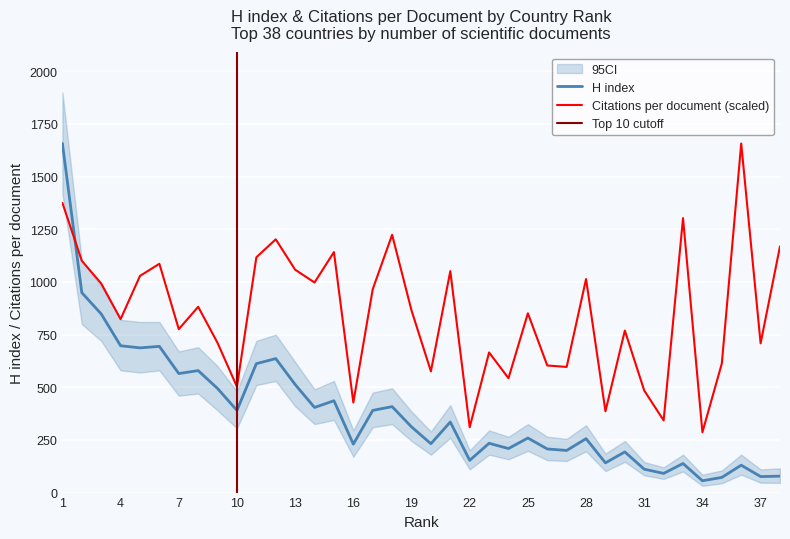

Reading left to right, list all the values displayed in this chart.

H index: 1=1657.0	2=949.0	3=848.0	4=697.0	5=687.0	6=694.0	7=565.0	8=579.0	9=494.0	10=390.0	11=612.0	12=636.0	13=513.0	14=404.0	15=436.0	16=230.0	17=390.0	18=408.0	19=312.0	20=232.0	21=335.0	22=153.0	23=234.0	24=209.0	25=259.0	26=207.0	27=200.0	28=256.0	29=141.0	30=193.0	31=111.0	32=91.0	33=138.0	34=56.0	35=72.0	36=130.0	37=76.0	38=78.0
Citations per document: 1=1374.8	2=1100.2	3=992.6	4=823.3	5=1028.5	6=1086.0	7=775.7	8=882.0	9=710.4	10=502.2	11=1116.7	12=1202.2	13=1058.0	14=997.2	15=1141.6	16=427.5	17=965.3	18=1223.7	19=864.7	20=575.5	21=1051.1	22=310.3	23=665.1	24=543.0	25=851.0	26=603.3	27=596.4	28=1013.6	29=386.0	30=769.0	31=484.4	32=342.5	33=1302.6	34=286.4	35=612.7	36=1657.0	37=708.6	38=1168.9